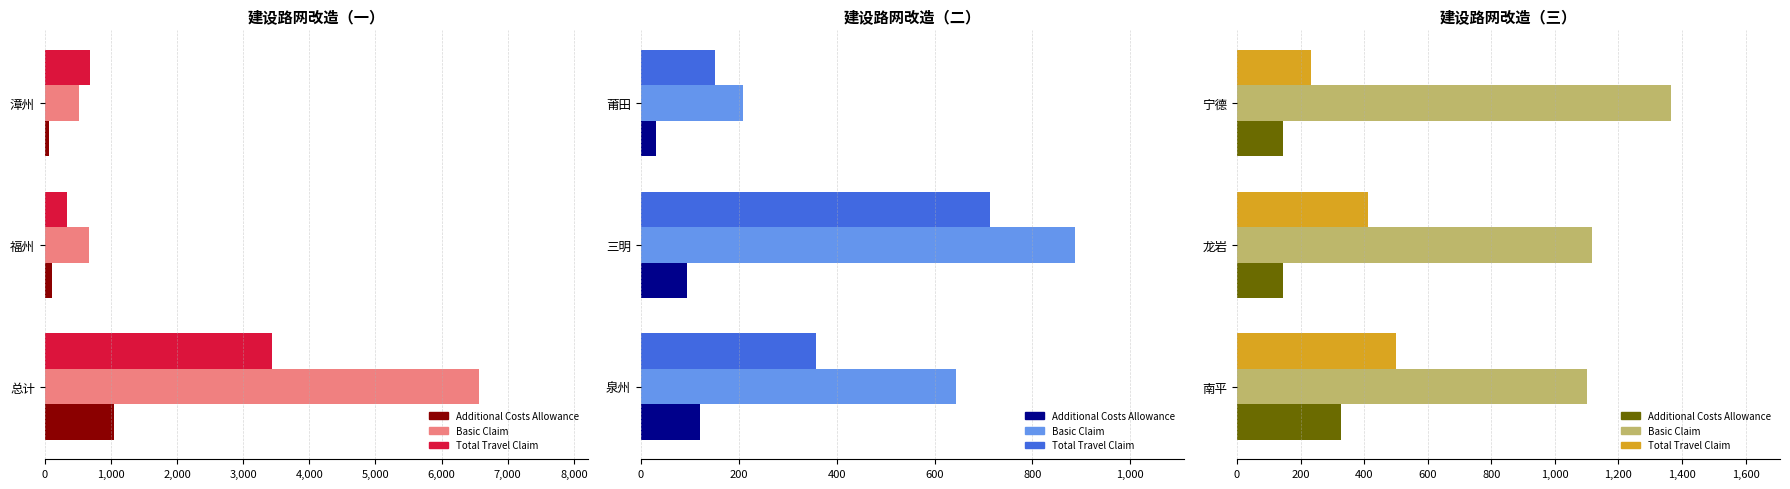

The Total Travel Claim series shows 233.6 at 宁德. True or false?

True